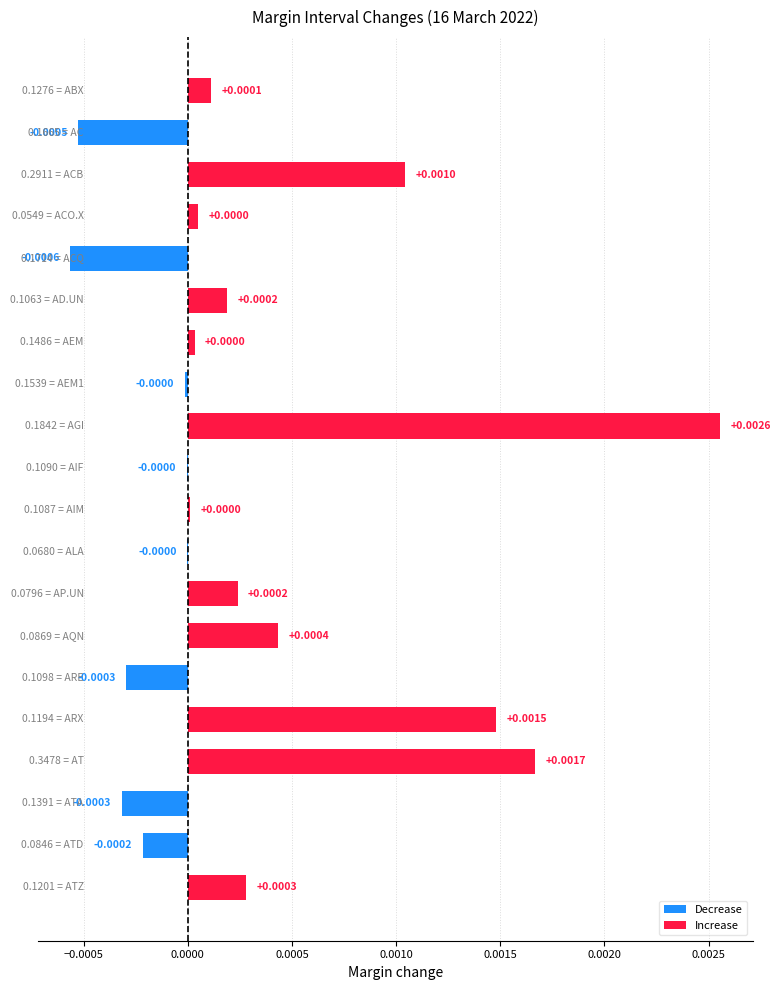

How many values are above zero?

12